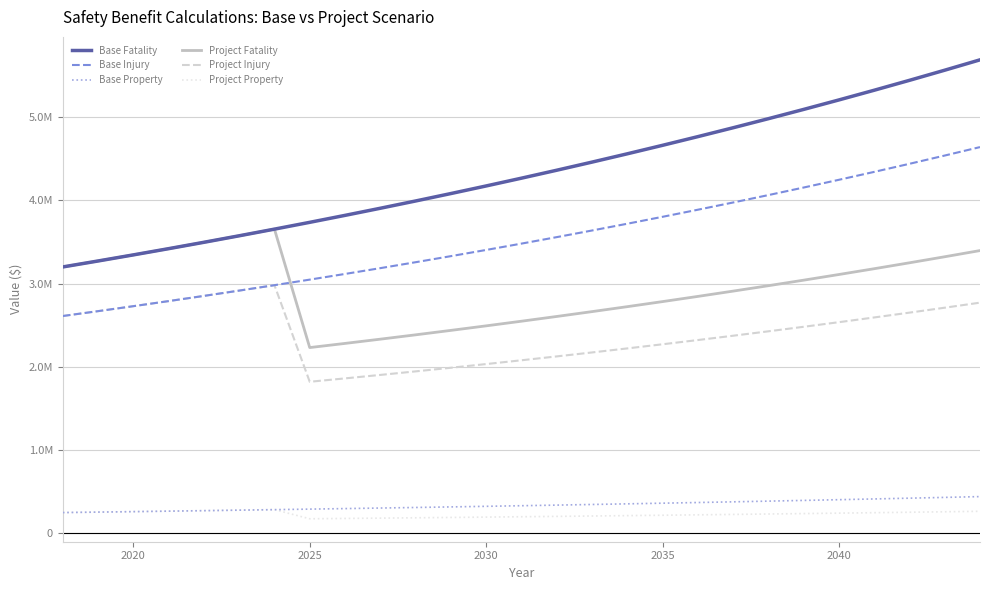

What is the highest value of the Base Property series?

438575.4